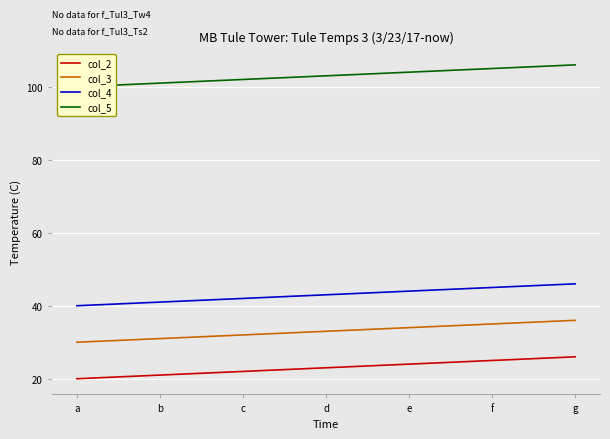

Reading left to right, transcribe all the data shown in this chart.

col_2: a=20	b=21	c=22	d=23	e=24	f=25	g=26
col_3: a=30	b=31	c=32	d=33	e=34	f=35	g=36
col_4: a=40	b=41	c=42	d=43	e=44	f=45	g=46
col_5: a=100	b=101	c=102	d=103	e=104	f=105	g=106